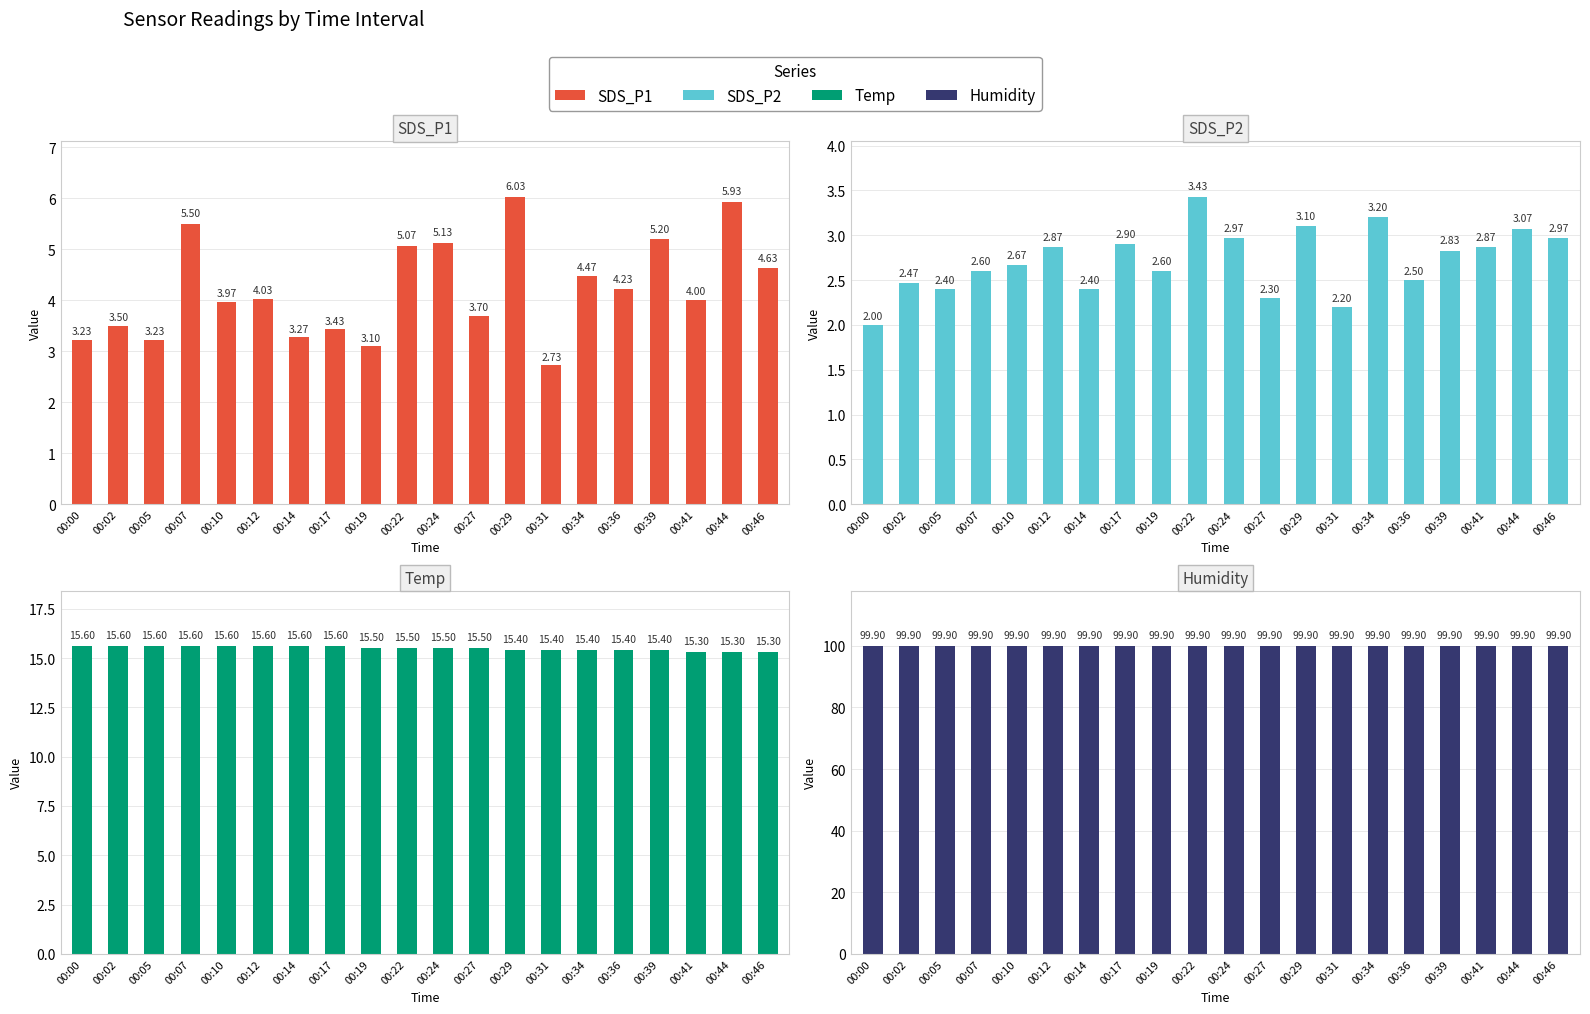

Which category has the lowest value across all series?

00:00